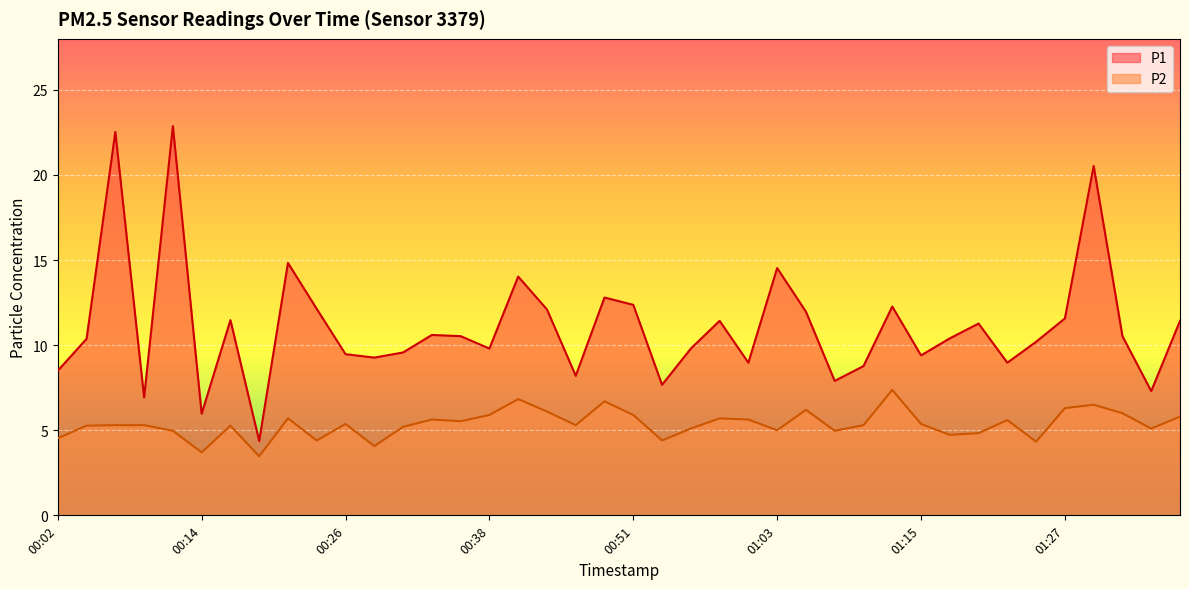

True or false: P1 and P2 cross at least once.

False